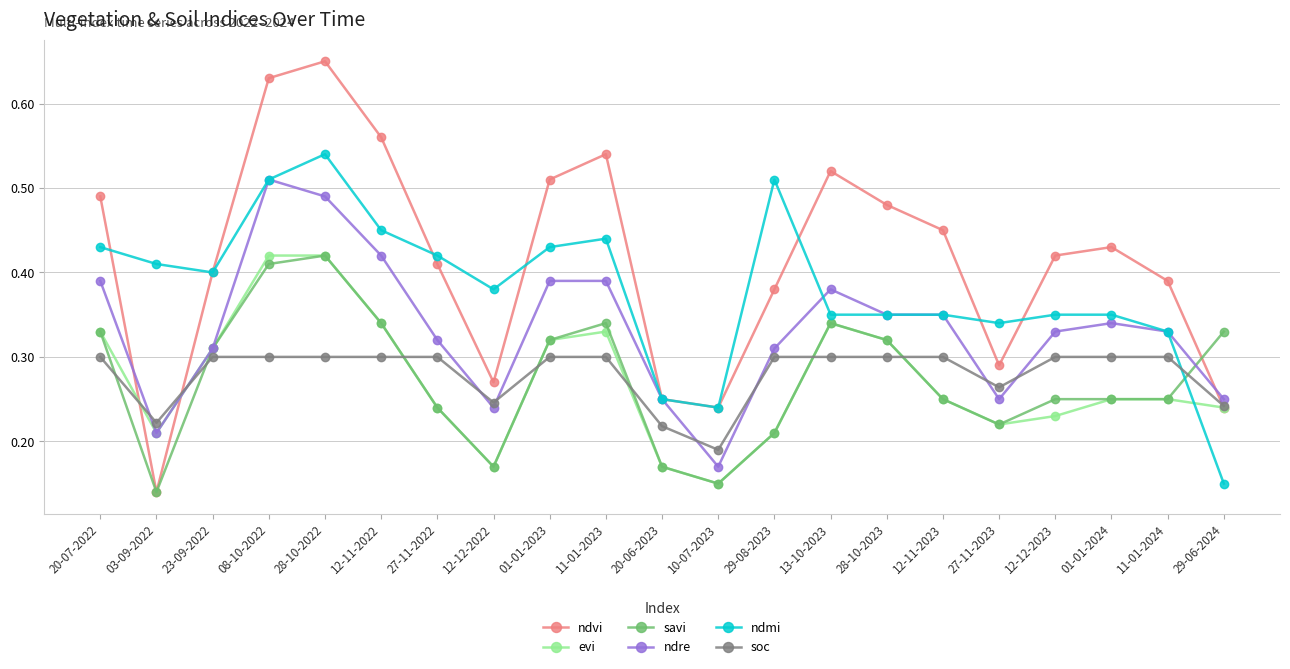

True or false: soc and ndvi intersect in this chart.

True